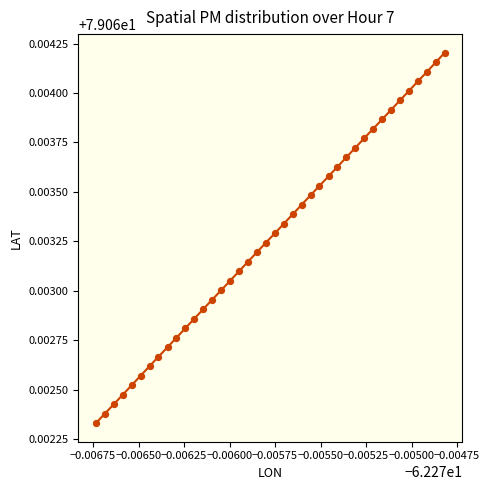

How many points are shown in the scatter plot?

40